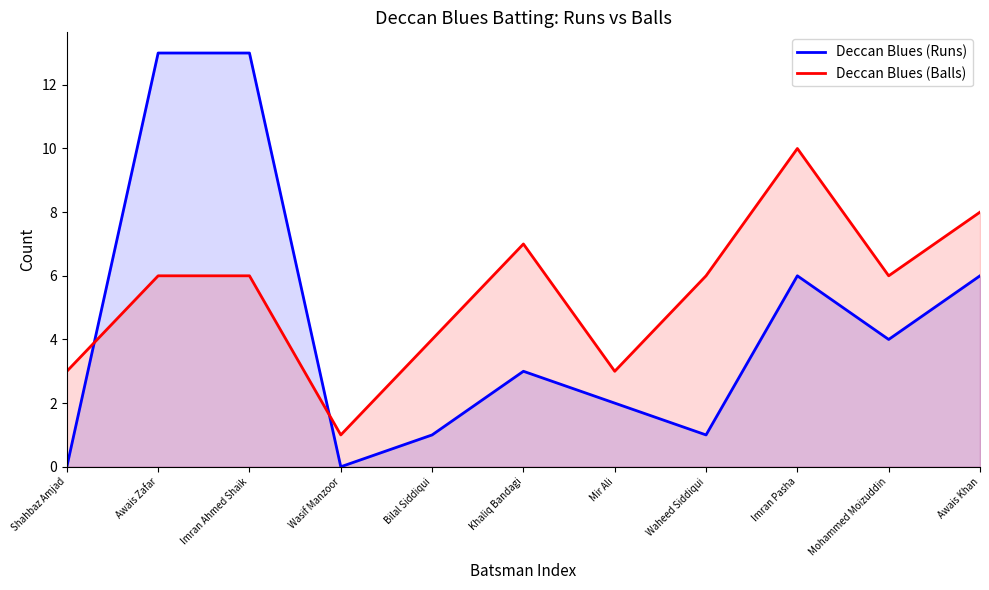

Reading left to right, extract all data points from this chart.

Deccan Blues (Runs): Shahbaz Amjad=0	Awais Zafar=13	Imran Ahmed Shaik=13	Wasif Manzoor=0	Bilal Siddiqui=1	Khaliq Bandagi=3	Mir Ali=2	Waheed Siddiqui=1	Imran Pasha=6	Mohammed Moizuddin=4	Awais Khan=6
Deccan Blues (Balls): Shahbaz Amjad=3	Awais Zafar=6	Imran Ahmed Shaik=6	Wasif Manzoor=1	Bilal Siddiqui=4	Khaliq Bandagi=7	Mir Ali=3	Waheed Siddiqui=6	Imran Pasha=10	Mohammed Moizuddin=6	Awais Khan=8